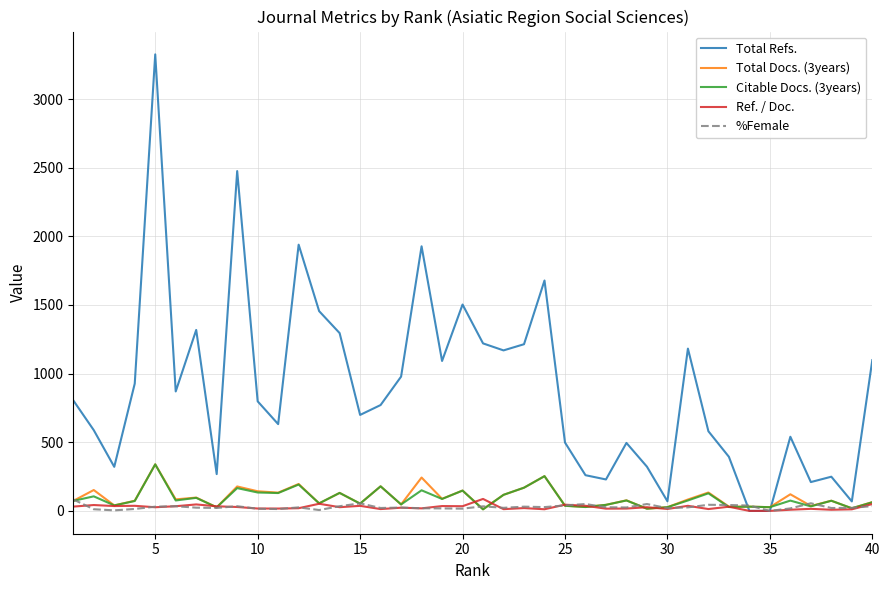

At how many categories does at least one series exceed 1892?

4